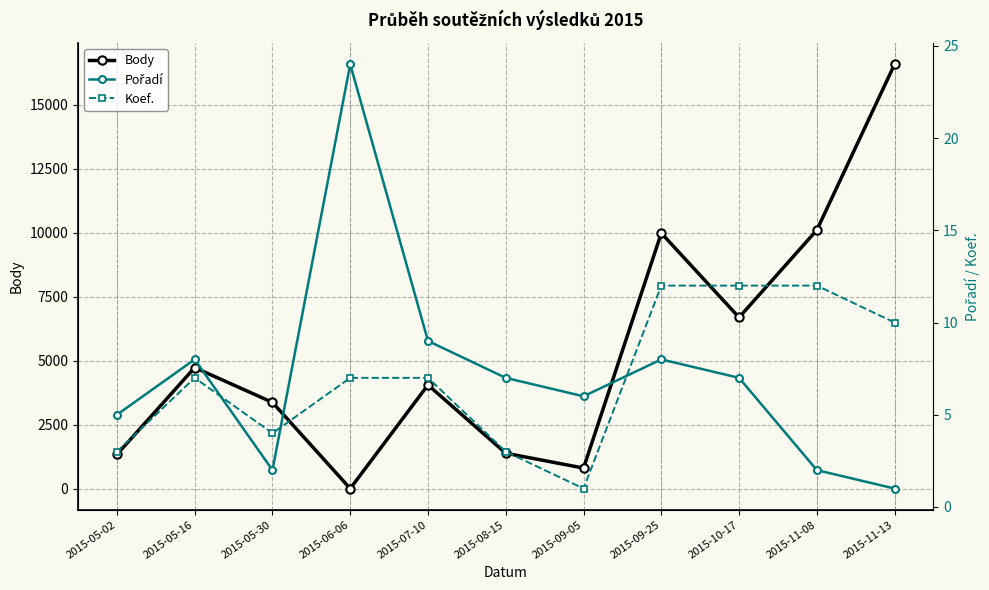

The value of Pořadí at 2015-11-13 is 1. True or false?

True